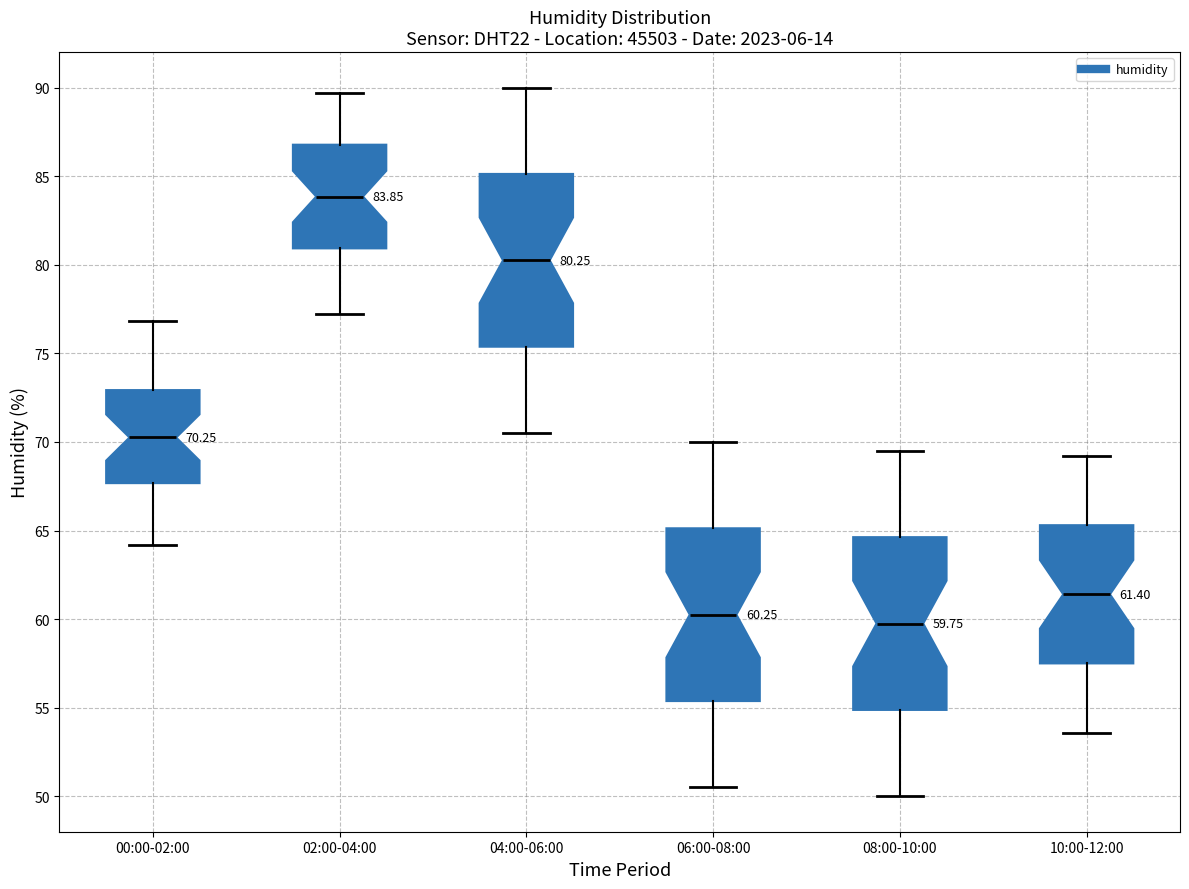

Which box has the highest median line?

02:00-04:00